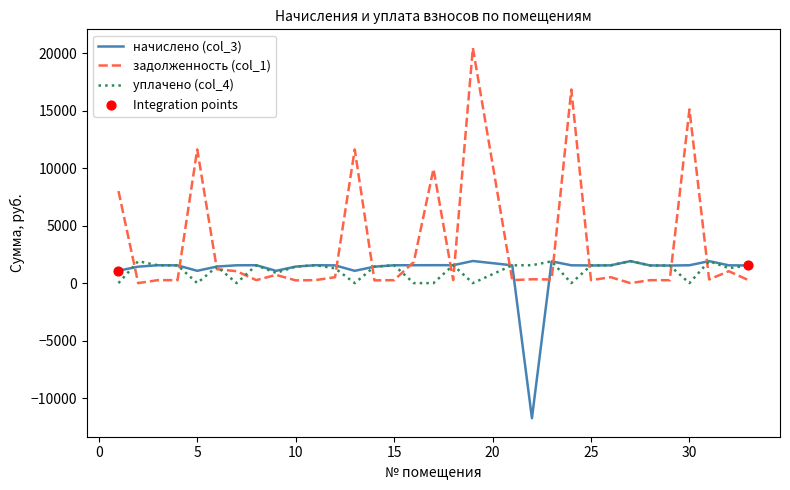

Which series has the widest spread of values?

задолженность (col_1)